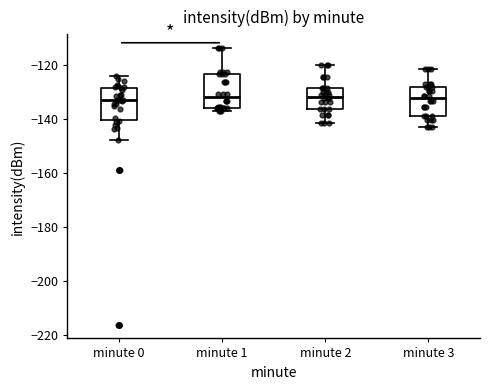

Reading left to right, transcribe this box plot: for each box, give where its median line is, the range the box spans, and where its two whiskers end, as read against the y-axis. The values are not printed on the chart, so give them approximately, as read against the axis.

minute 0: median -132, box -140 to -128, whiskers -148 to -124
minute 1: median -132, box -136 to -124, whiskers -138 to -114
minute 2: median -132, box -136 to -128, whiskers -142 to -120
minute 3: median -132, box -138 to -128, whiskers -142 to -122